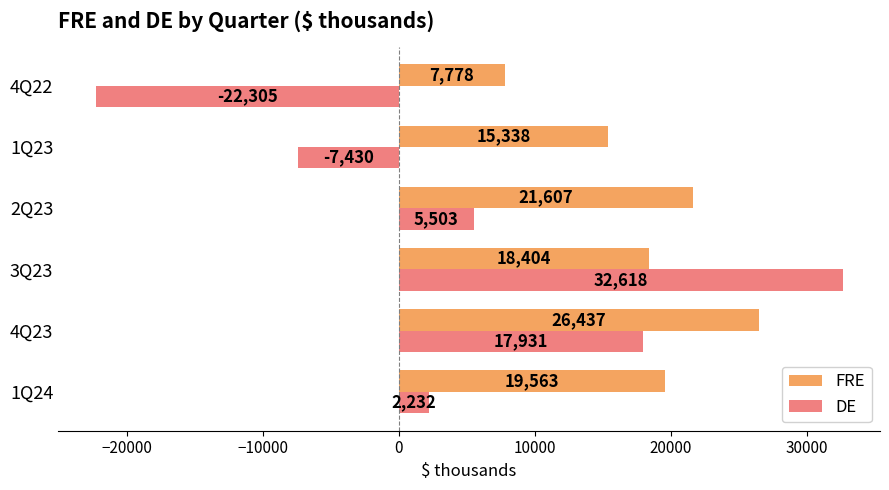

At which category is the sum across all series the highest?

3Q23